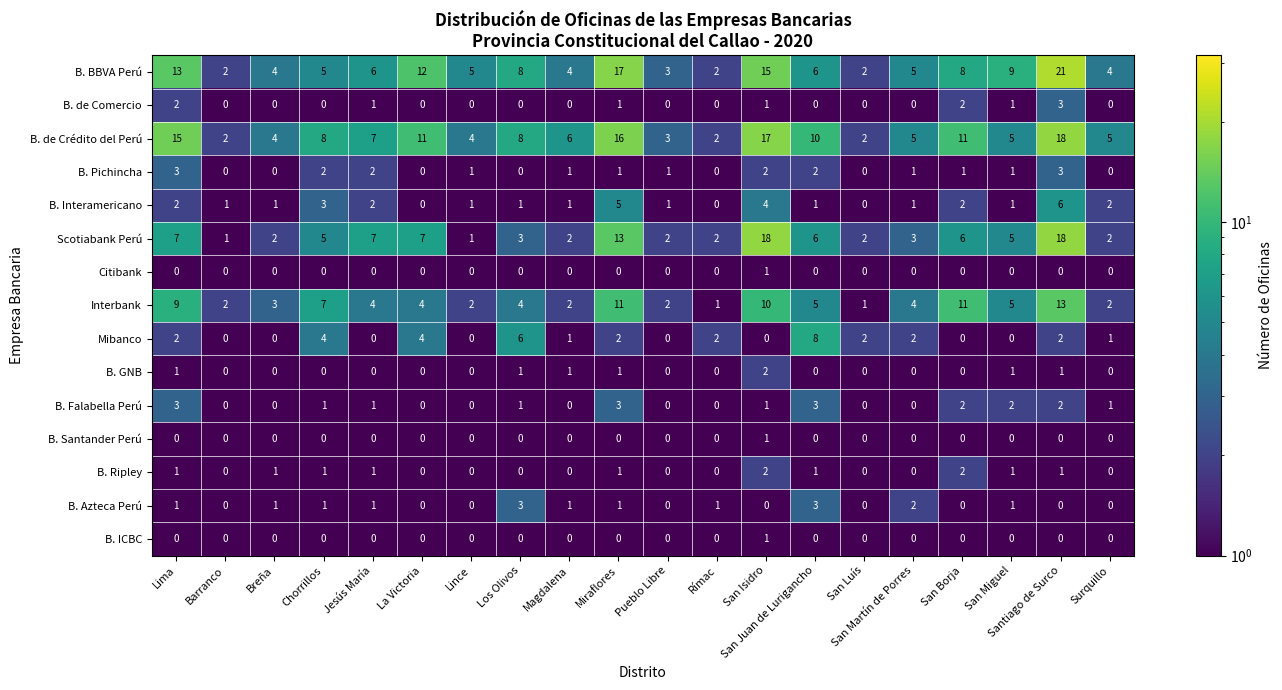

What is the greatest value displayed?

21